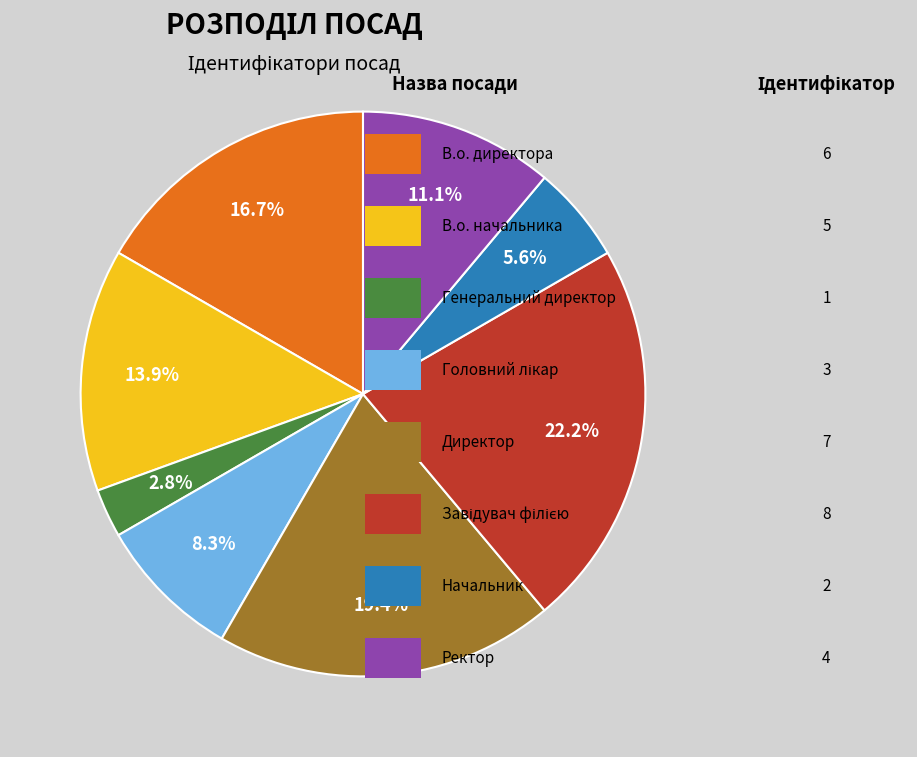

Does any single category account for the majority?

No